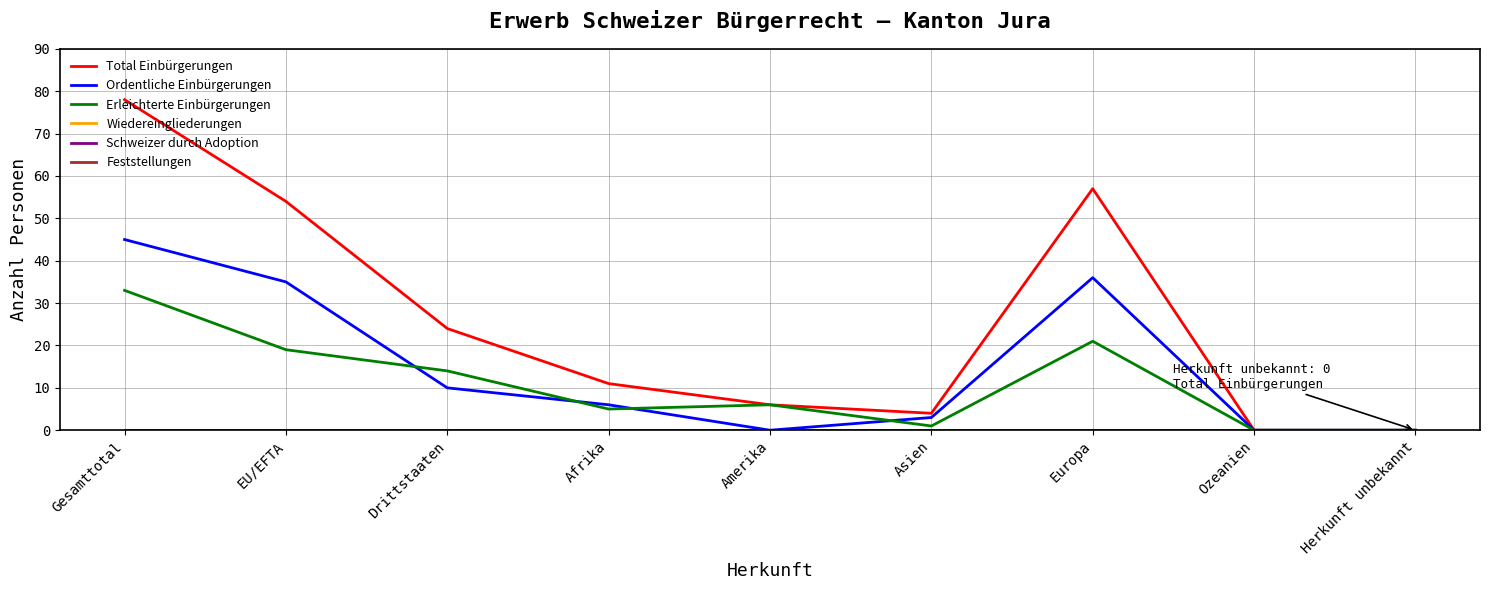

Reading left to right, list all the values displayed in this chart.

Total Einbürgerungen: Gesamttotal=78	EU/EFTA=54	Drittstaaten=24	Afrika=11	Amerika=6	Asien=4	Europa=57	Ozeanien=0	Herkunft unbekannt=0
Ordentliche Einbürgerungen: Gesamttotal=45	EU/EFTA=35	Drittstaaten=10	Afrika=6	Amerika=0	Asien=3	Europa=36	Ozeanien=0	Herkunft unbekannt=0
Erleichterte Einbürgerungen: Gesamttotal=33	EU/EFTA=19	Drittstaaten=14	Afrika=5	Amerika=6	Asien=1	Europa=21	Ozeanien=0	Herkunft unbekannt=0
Wiedereingliederungen: Gesamttotal=0	EU/EFTA=0	Drittstaaten=0	Afrika=0	Amerika=0	Asien=0	Europa=0	Ozeanien=0	Herkunft unbekannt=0
Schweizer durch Adoption: Gesamttotal=0	EU/EFTA=0	Drittstaaten=0	Afrika=0	Amerika=0	Asien=0	Europa=0	Ozeanien=0	Herkunft unbekannt=0
Feststellungen: Gesamttotal=0	EU/EFTA=0	Drittstaaten=0	Afrika=0	Amerika=0	Asien=0	Europa=0	Ozeanien=0	Herkunft unbekannt=0